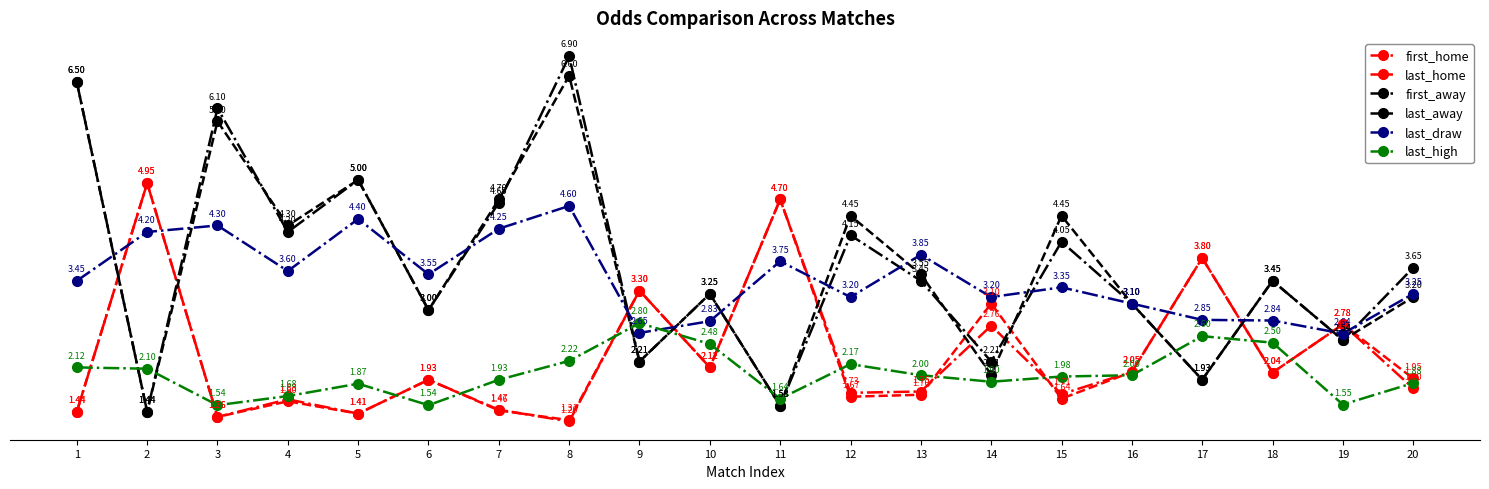

Between which two adjacent categories do first_away and last_high first intersect?

1 and 2